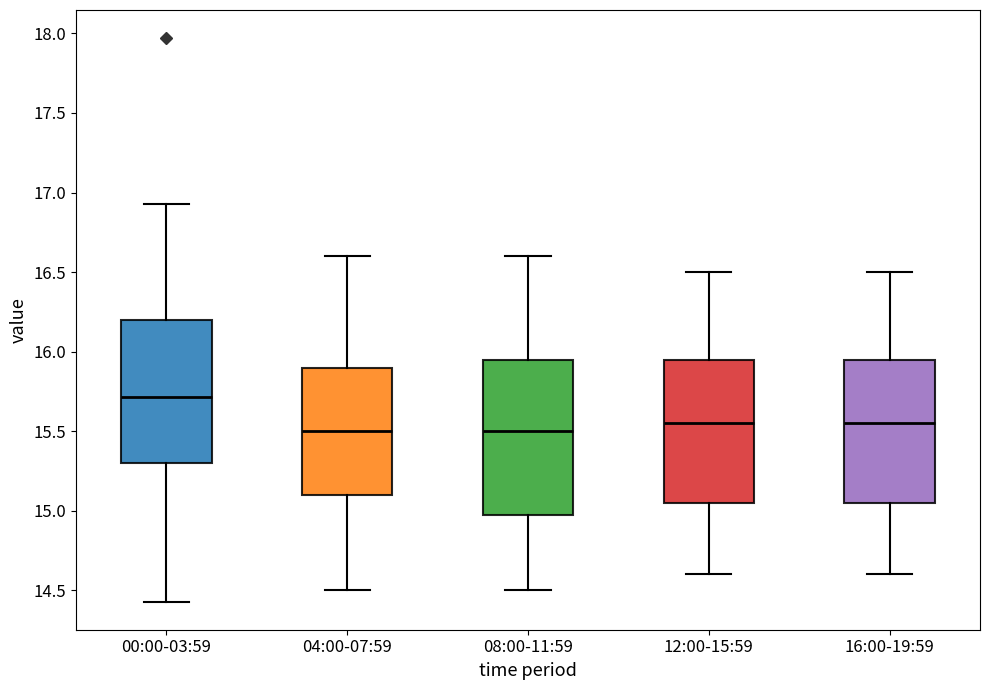

Which box is the tallest, from its lower edge to its upper edge?

08:00-11:59